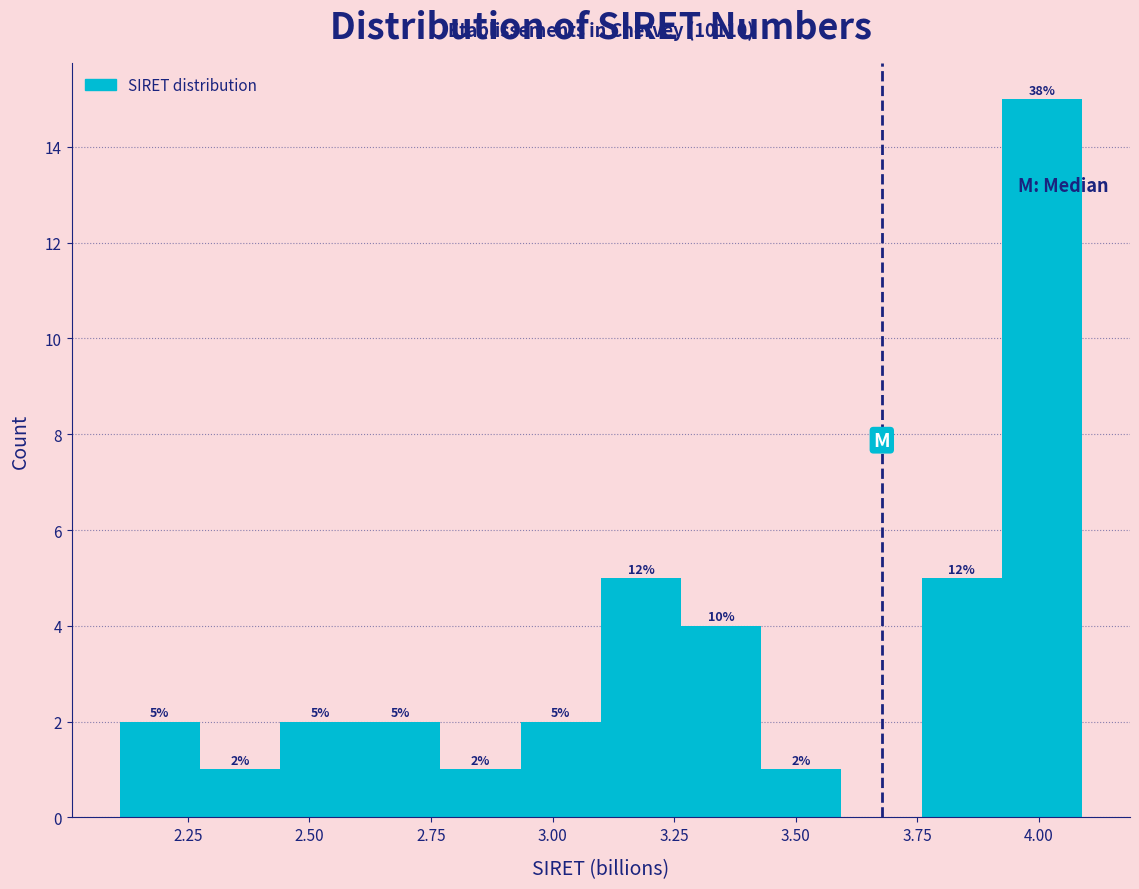

Around what value on the x-axis is the tallest bar? Give the approximate position of its centre, as read against the axis.

4.00